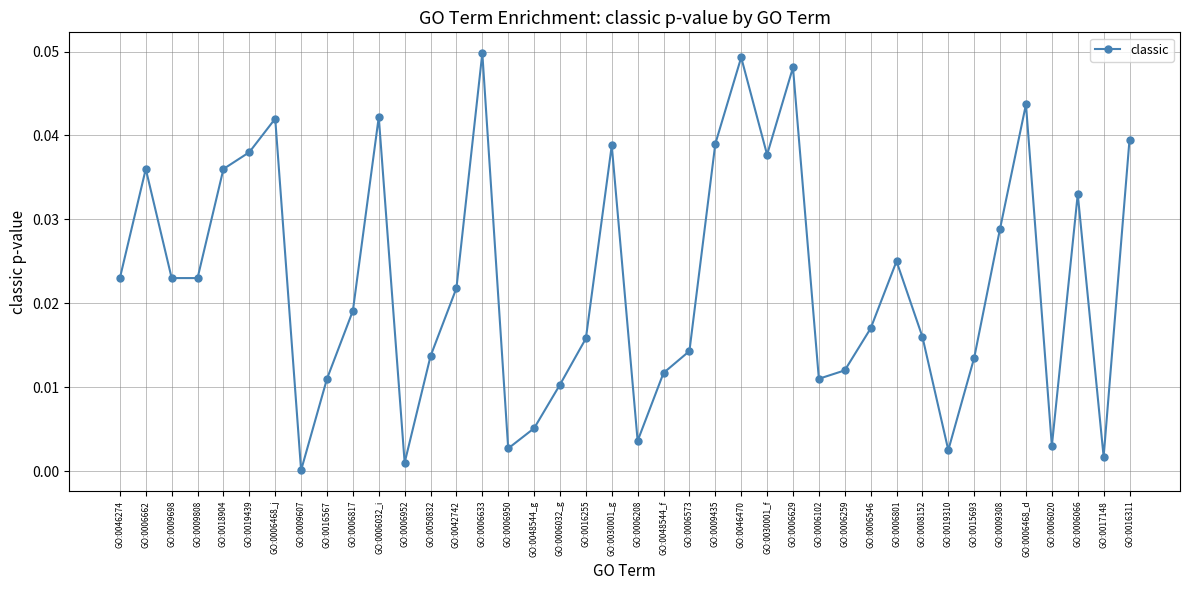

How many categories are shown in the chart?

40